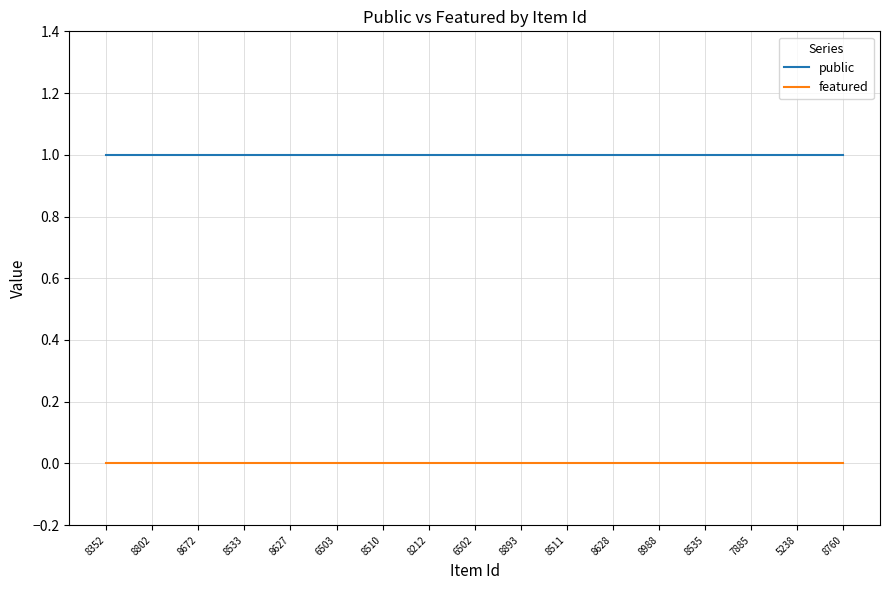

Rank the series by their maximum value, from highest to lowest.

public, featured